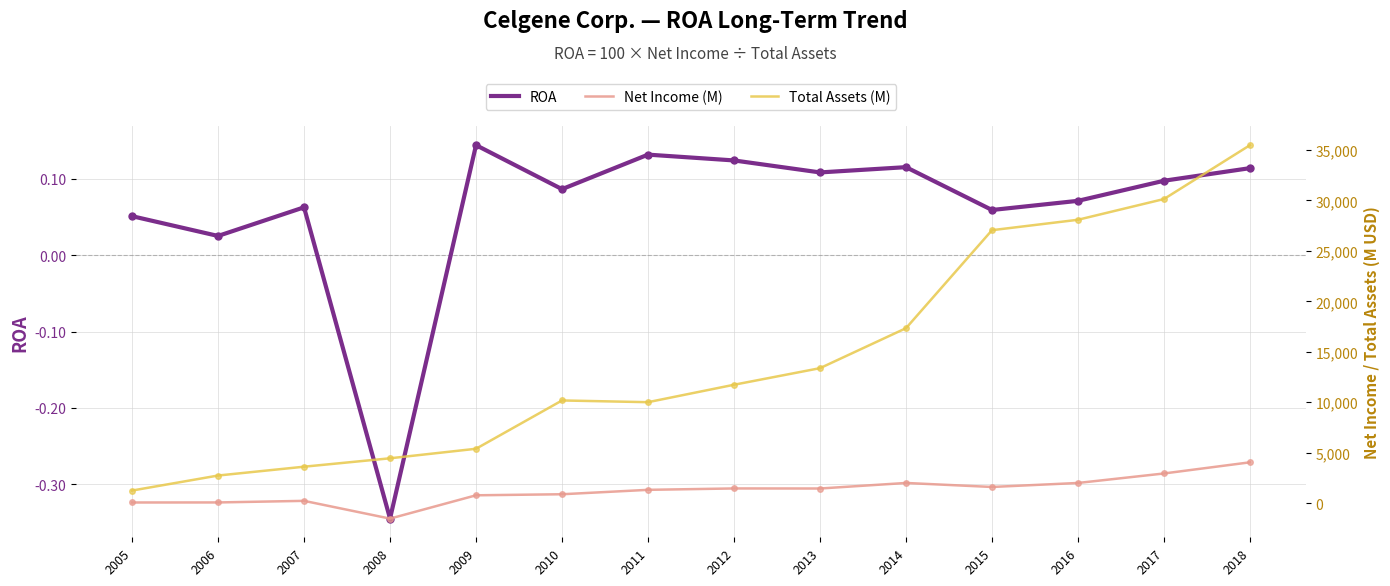

What is the greatest value displayed?

35480.0